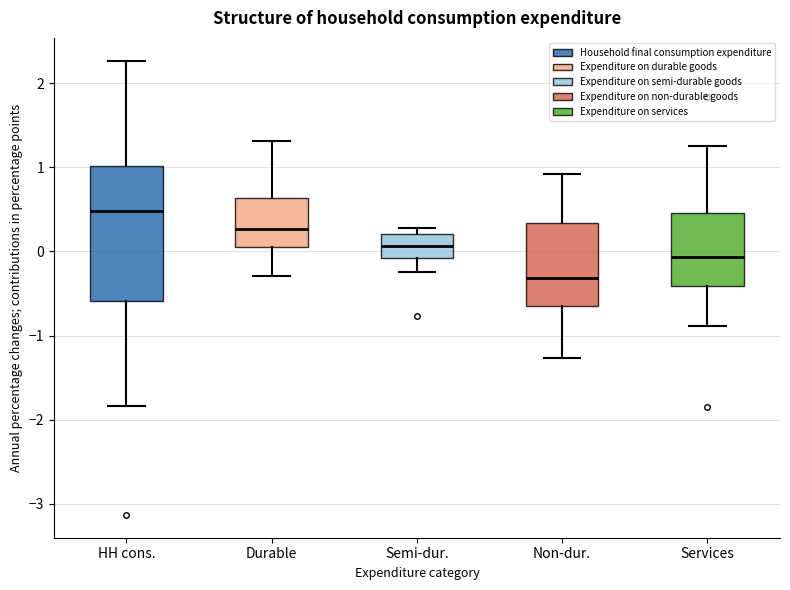

Which box's median line is the lowest?

Non-dur.